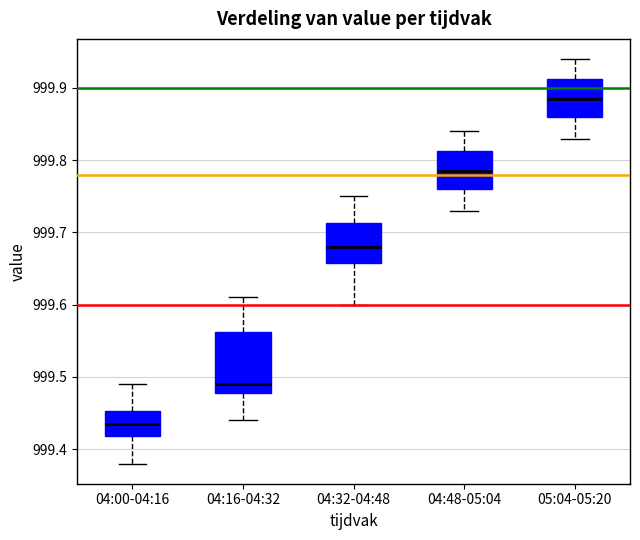

Which box's median line is the lowest?

04:00-04:16